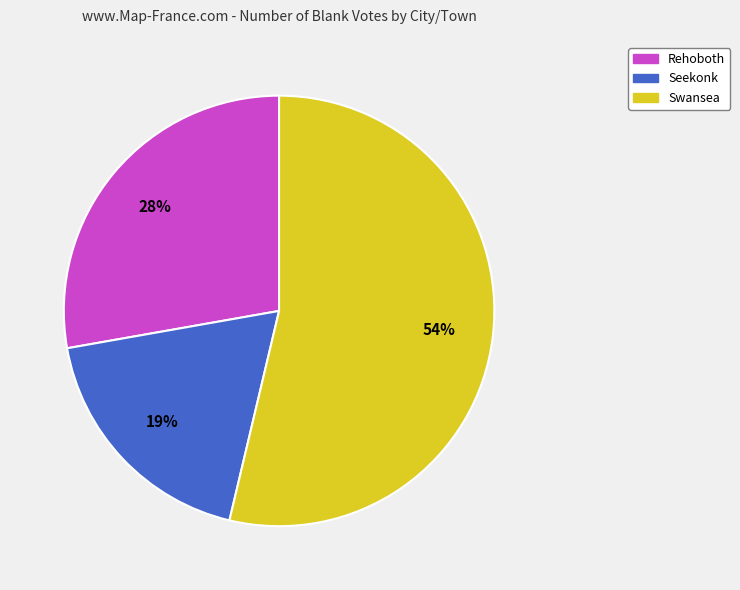

The Rehoboth slice represents 28% of the pie. True or false?

True